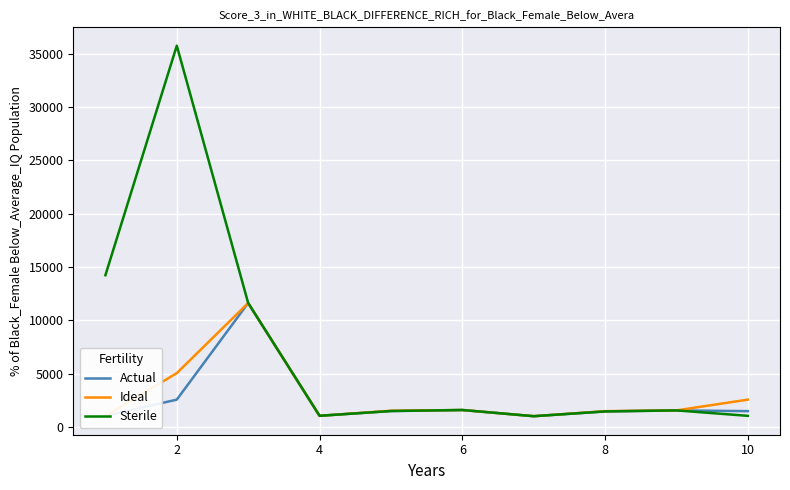

Does the chart display data point markers on the line(s)?

No